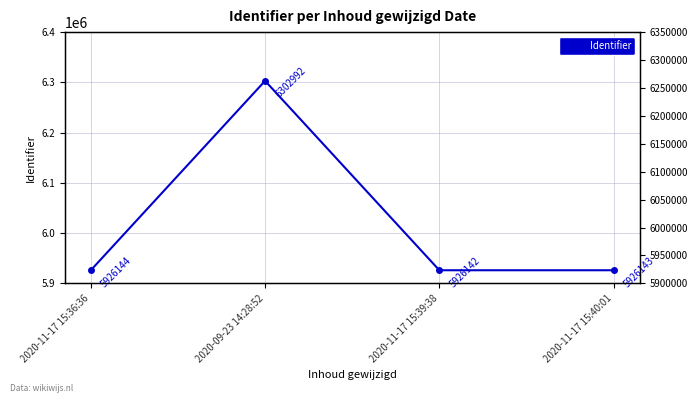

At which category does the data reach its first local valley?

2020-11-17 15:39:38